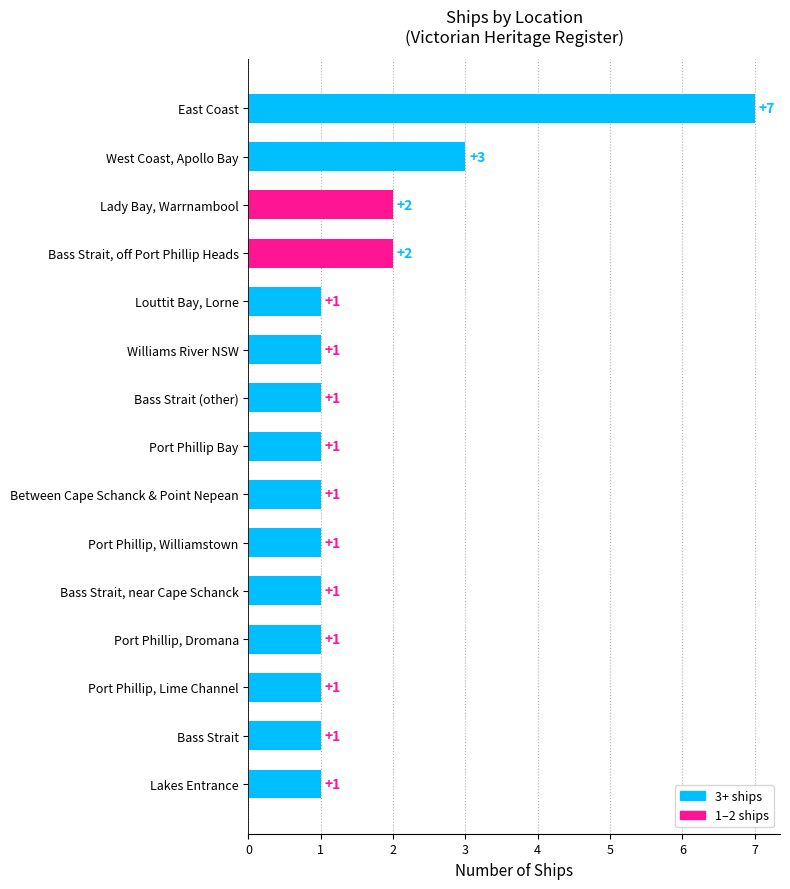

What is the difference between the second highest and minimum values?

2